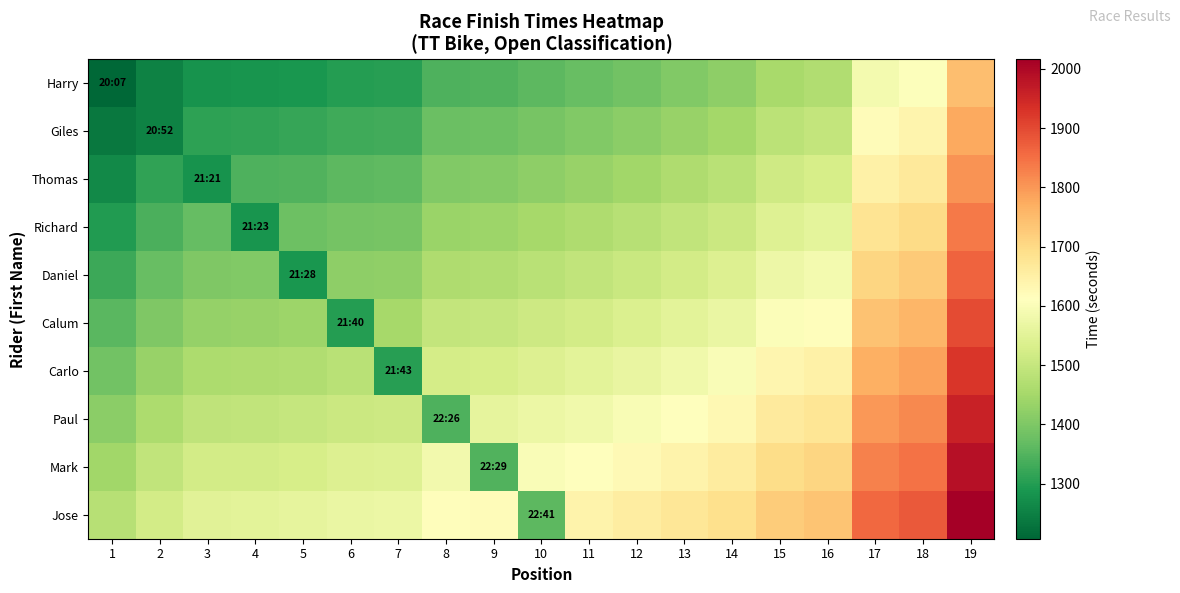

Which series has the largest total across all categories?

Jose